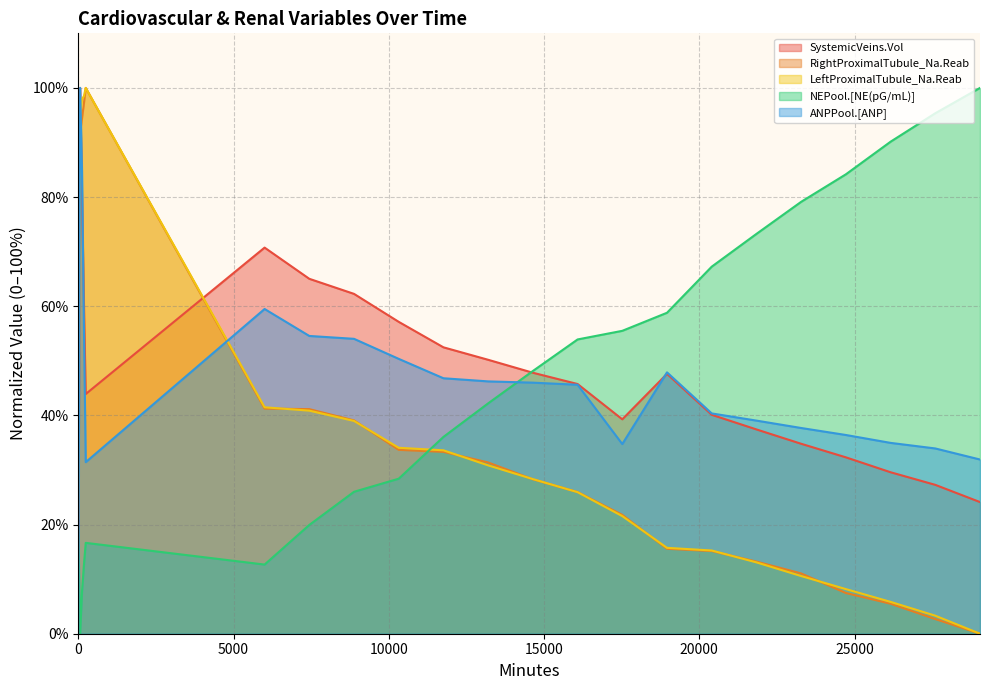

Between 11760 and 8880, which is larger?

8880